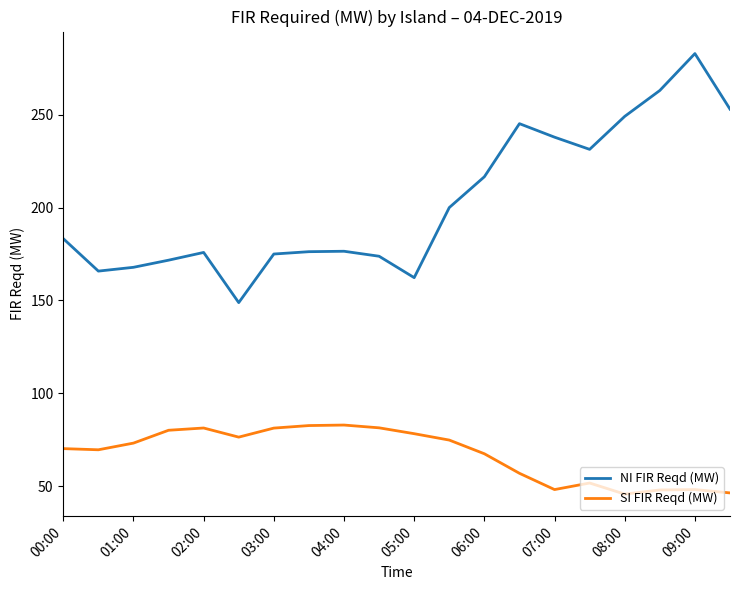

What are all the series names shown in the legend?

NI FIR Reqd (MW), SI FIR Reqd (MW)